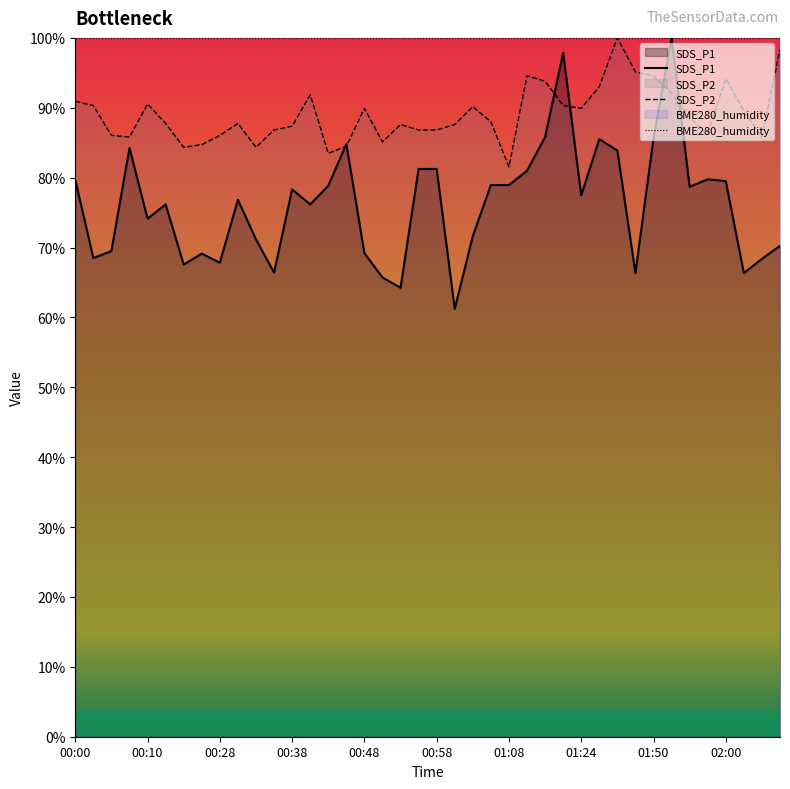

What is the spread (max minus min) of values at 02:08?

28.1